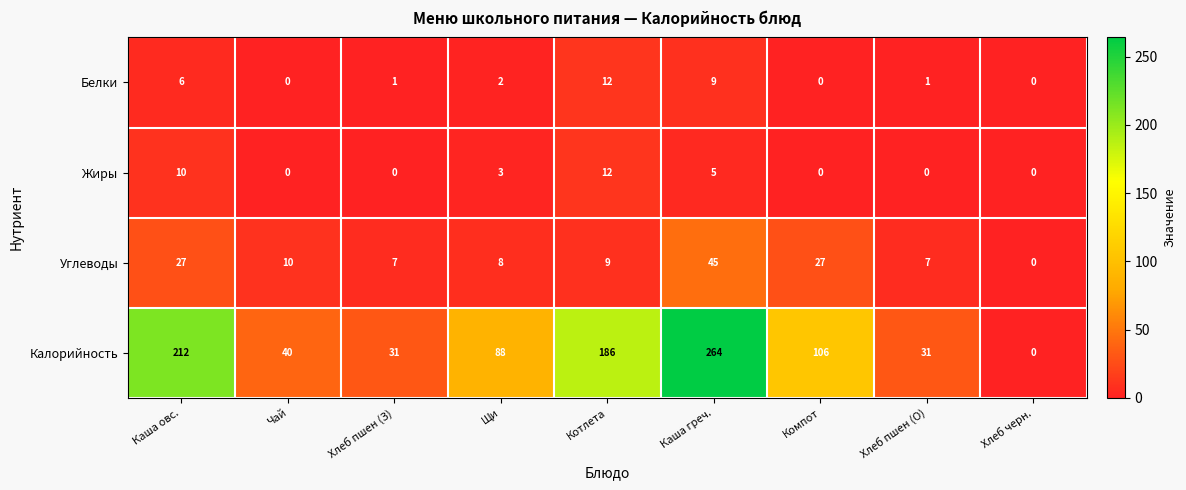

What is the sum of the Жиры values at Котлета and Щи?

15